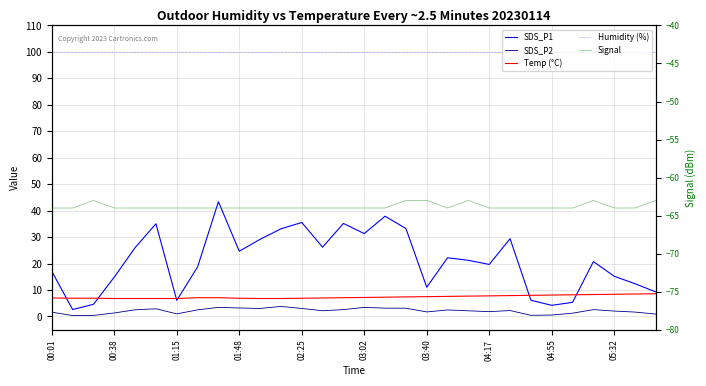

Is it true that Temp (°C) equals 11.2 at 00:01?

False